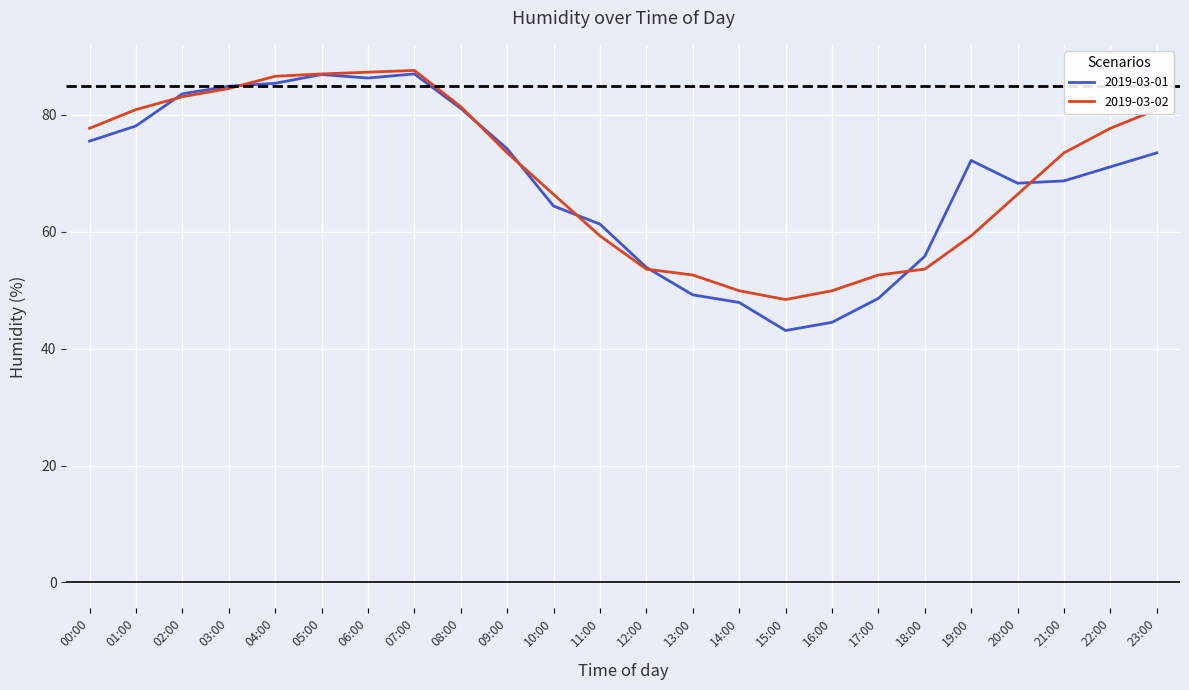

At which label does 2019-03-01 first exceed 72?

00:00